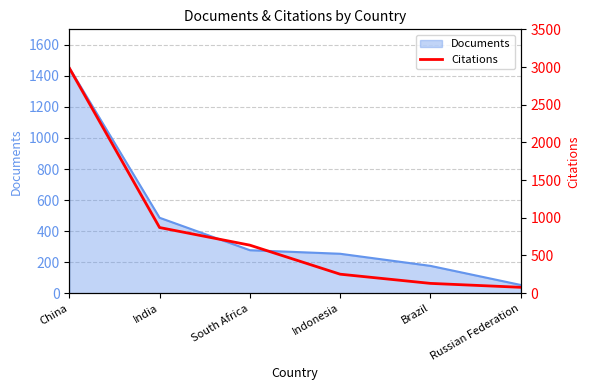

The value of Documents at South Africa is 368. True or false?

False